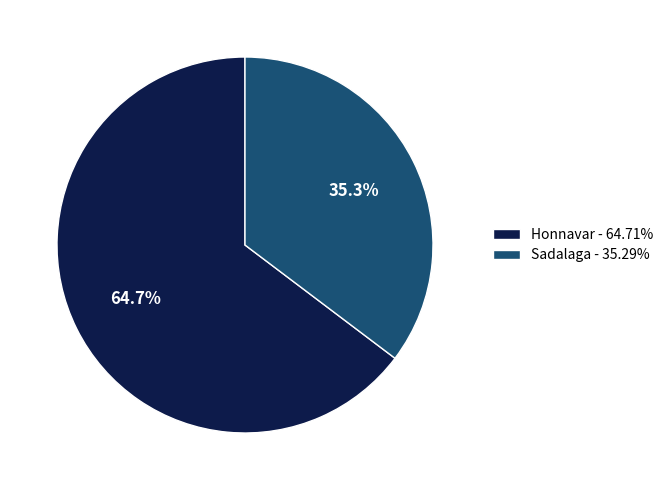

Do Honnavar - 64.71% and Sadalaga - 35.29% together represent more than half of the pie?

Yes